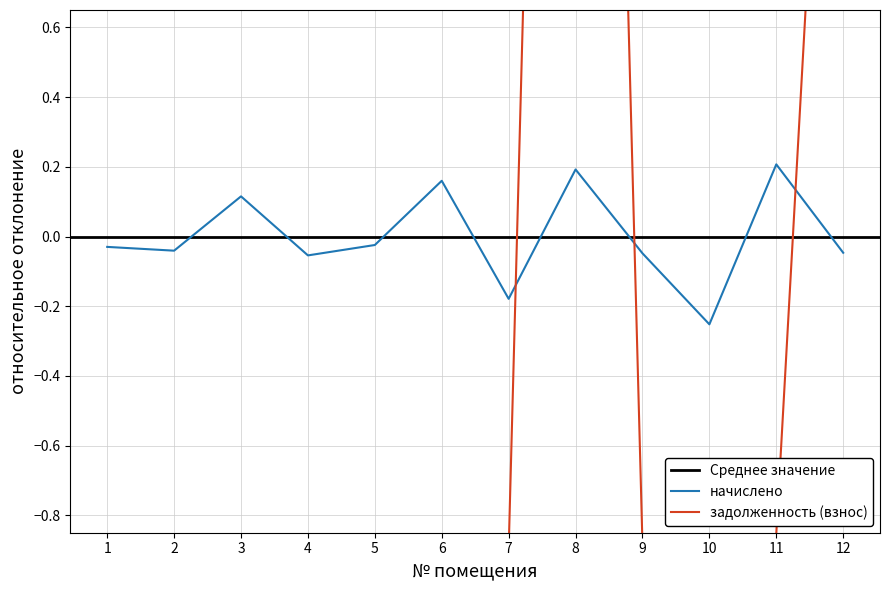

At which label is начислено closest to 0?

5